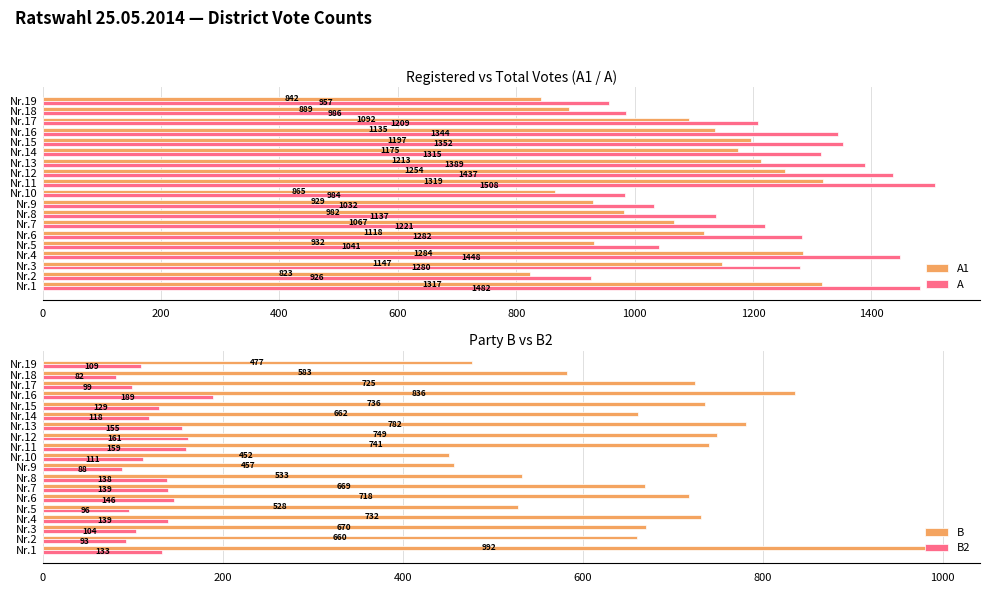

How many series are shown in this chart?

4